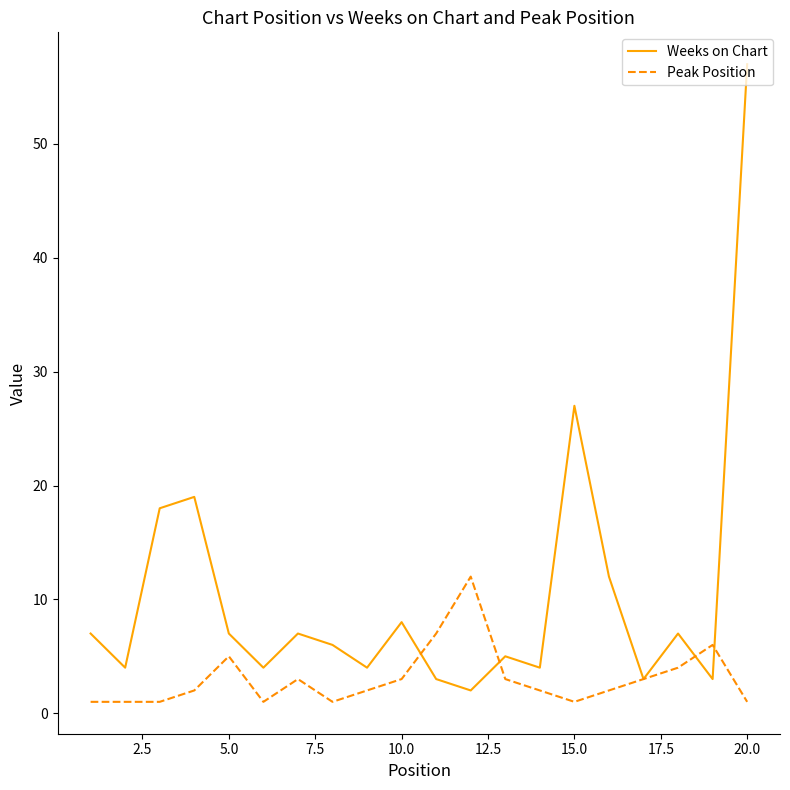

How many categories are shown in the chart?

20